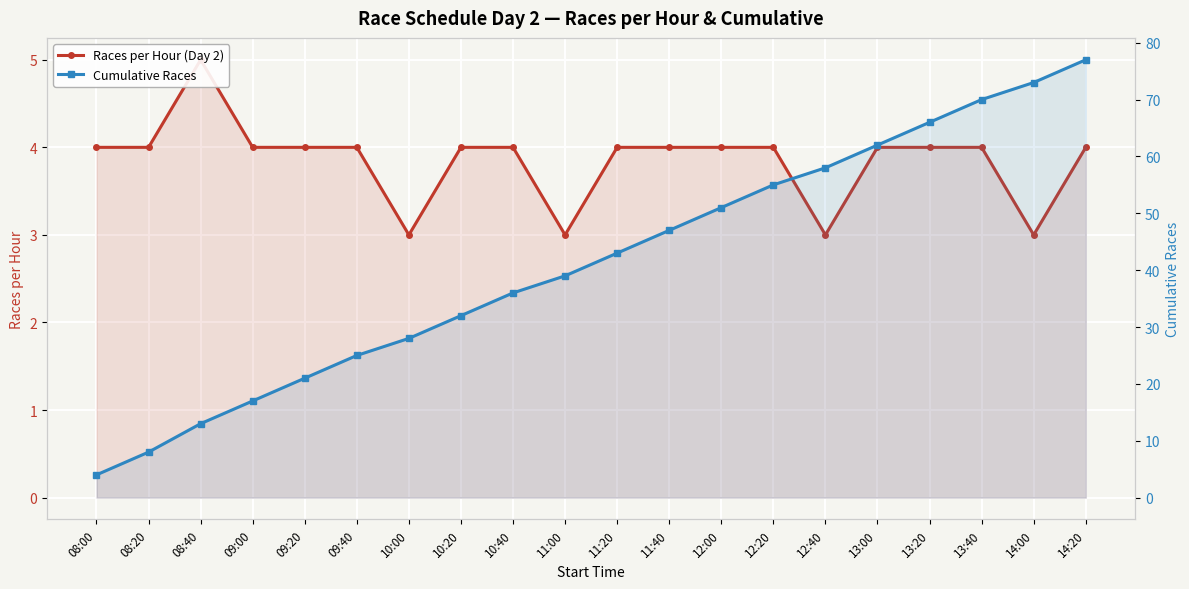

True or false: Cumulative Races and Races per Hour (Day 2) intersect in this chart.

False